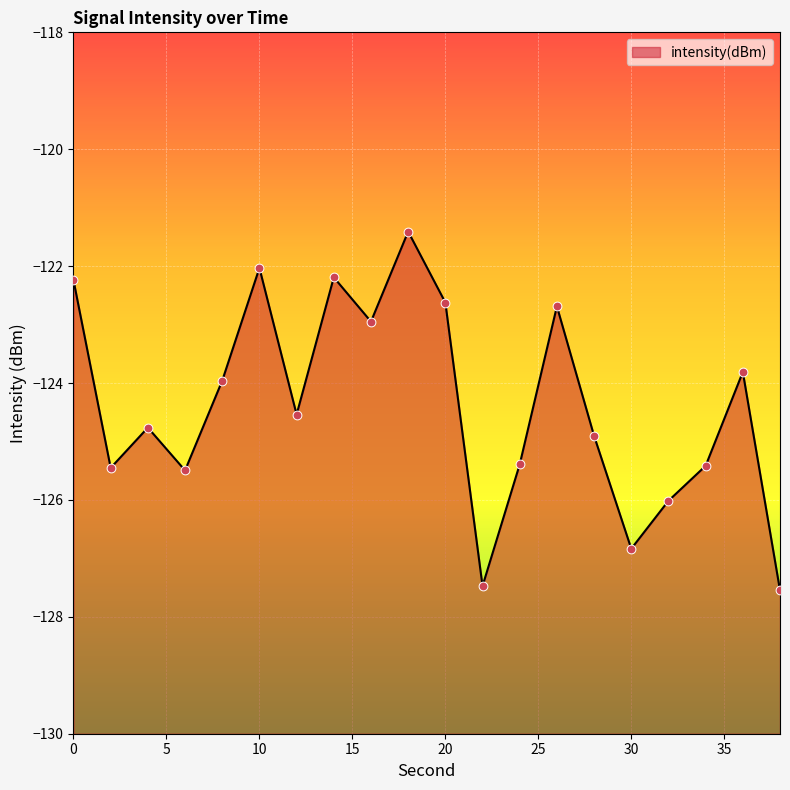

Between 6 and 16, which is larger?

16